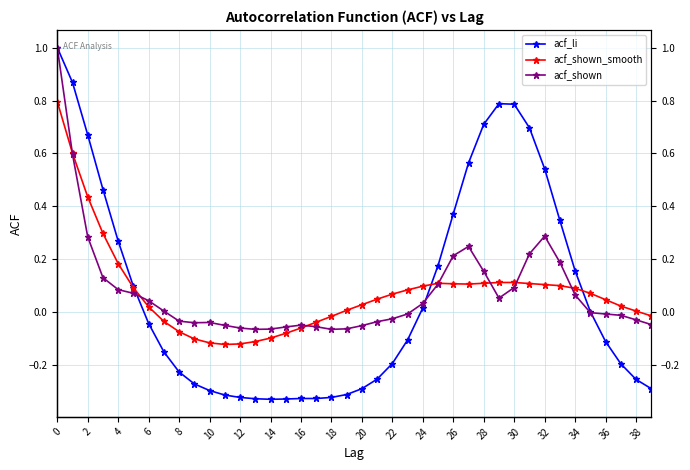

Is it true that acf_li equals 0.1 at 27?

False